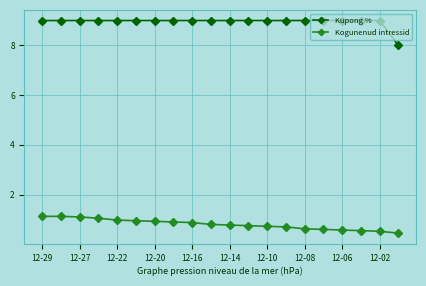

Count the number of categories in the chart.

20